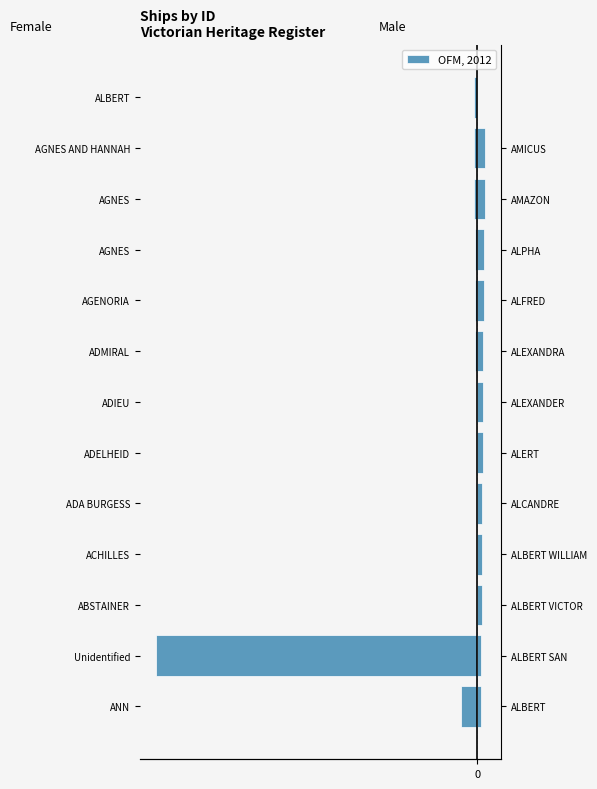

Is it true that the value at AGENORIA is -13?

False